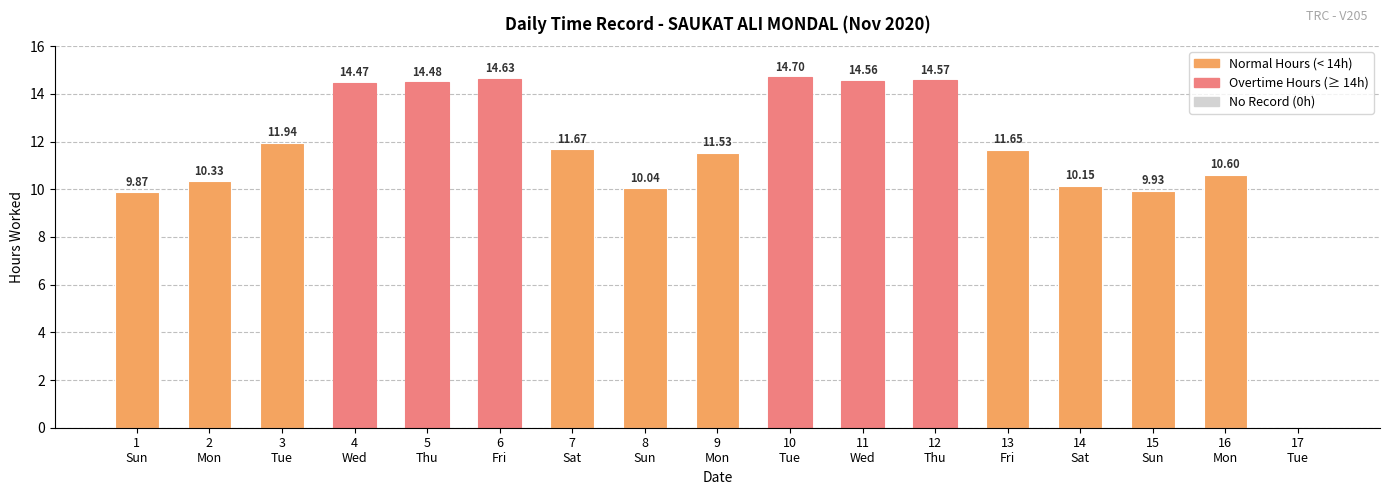

Which label corresponds to the smallest value in the chart?

17
Tue